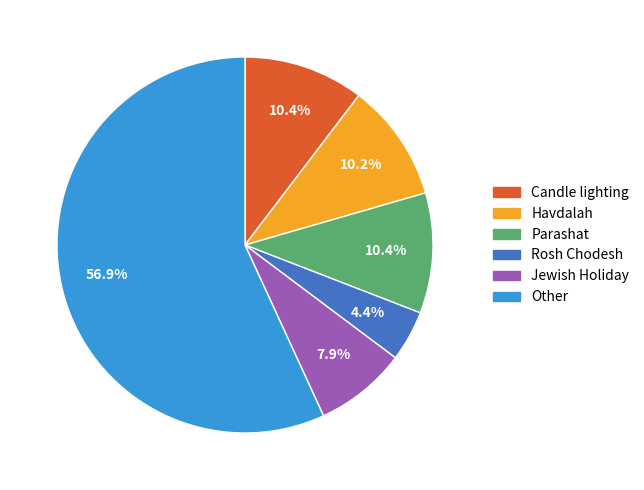

Is there any slice that represents more than half of the pie?

Yes